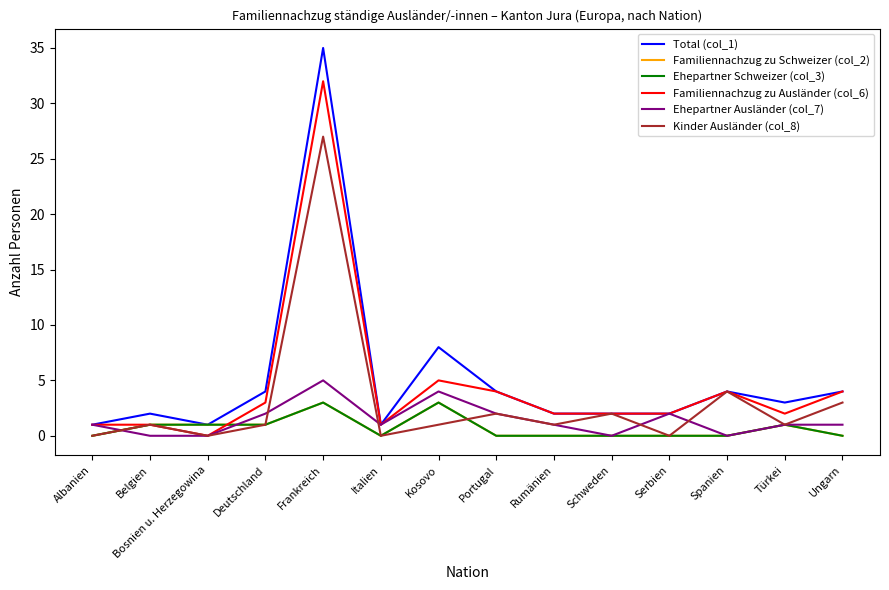

How many lines are shown in the chart?

6